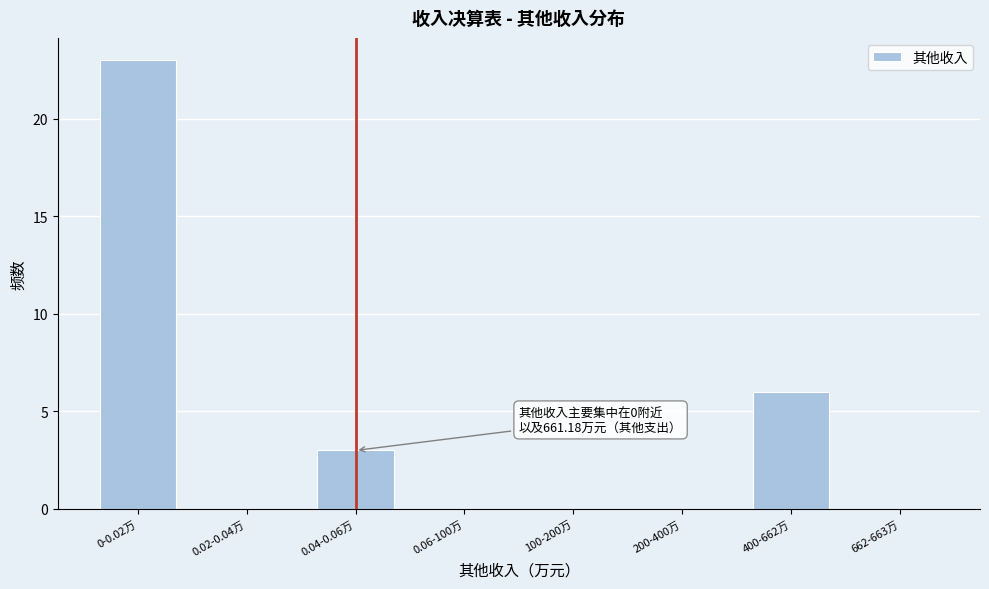

Reading left to right, transcribe all the data shown in this chart.

0-0.02万=23	0.02-0.04万=0	0.04-0.06万=3	0.06-100万=0	100-200万=0	200-400万=0	400-662万=6	662-663万=0